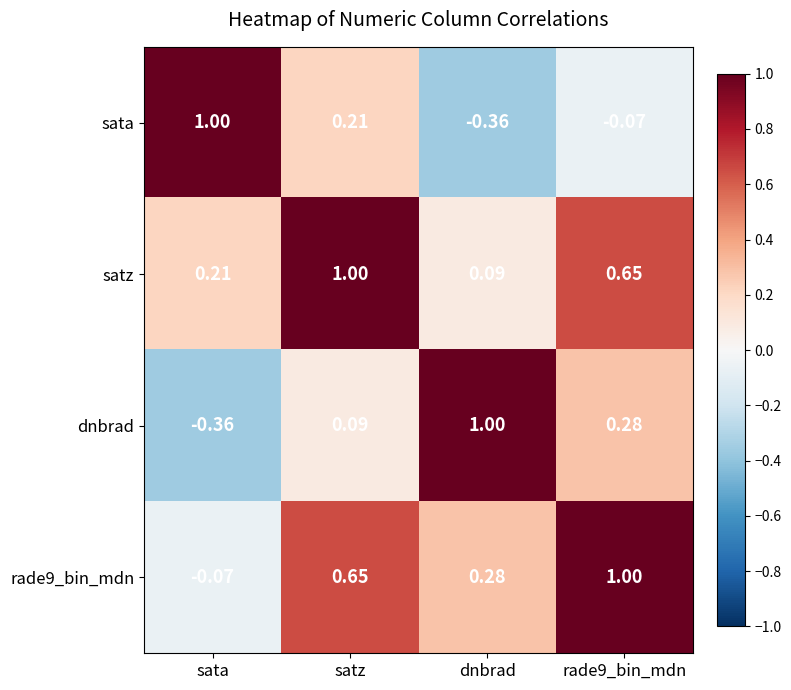

At which label does dnbrad reach its minimum?

sata